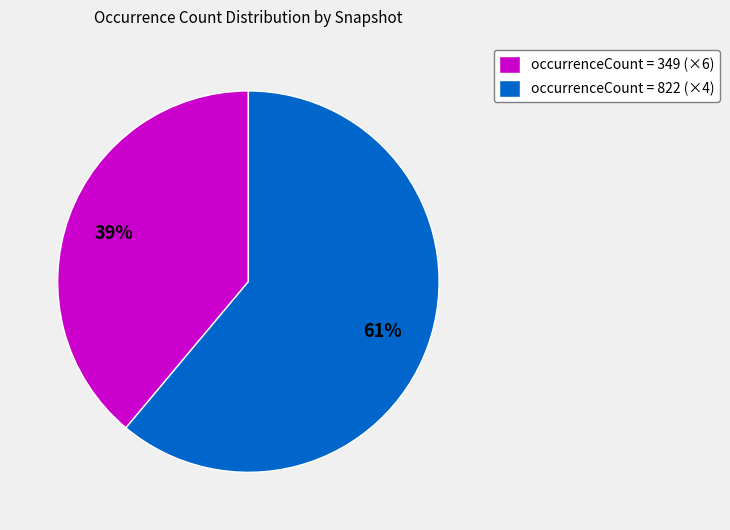

Combined, do occurrenceCount = 822 (×4) and occurrenceCount = 349 (×6) account for over 50%?

Yes